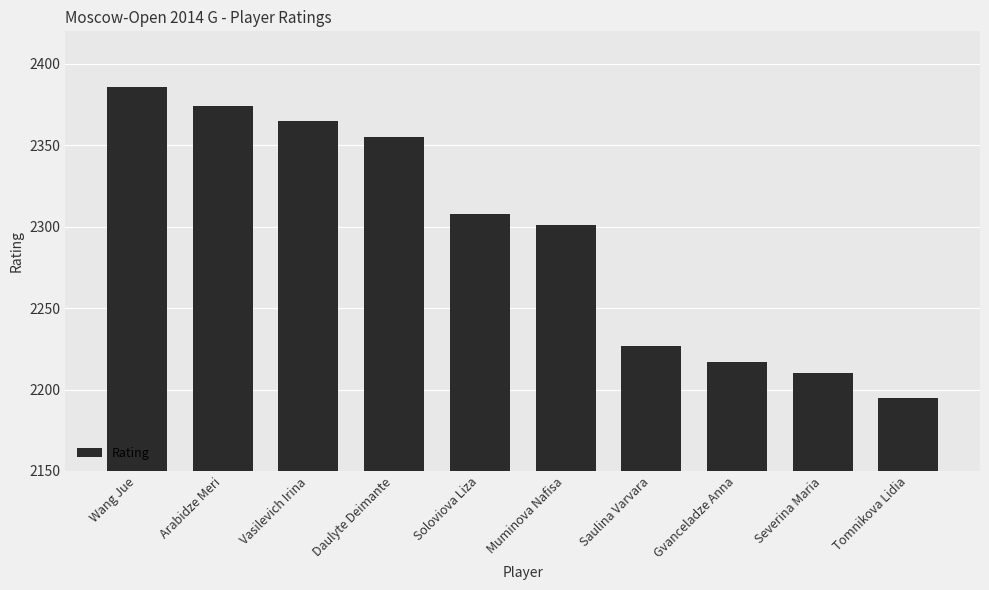

Which has a higher value, Daulyte Deimante or Vasilevich Irina?

Vasilevich Irina